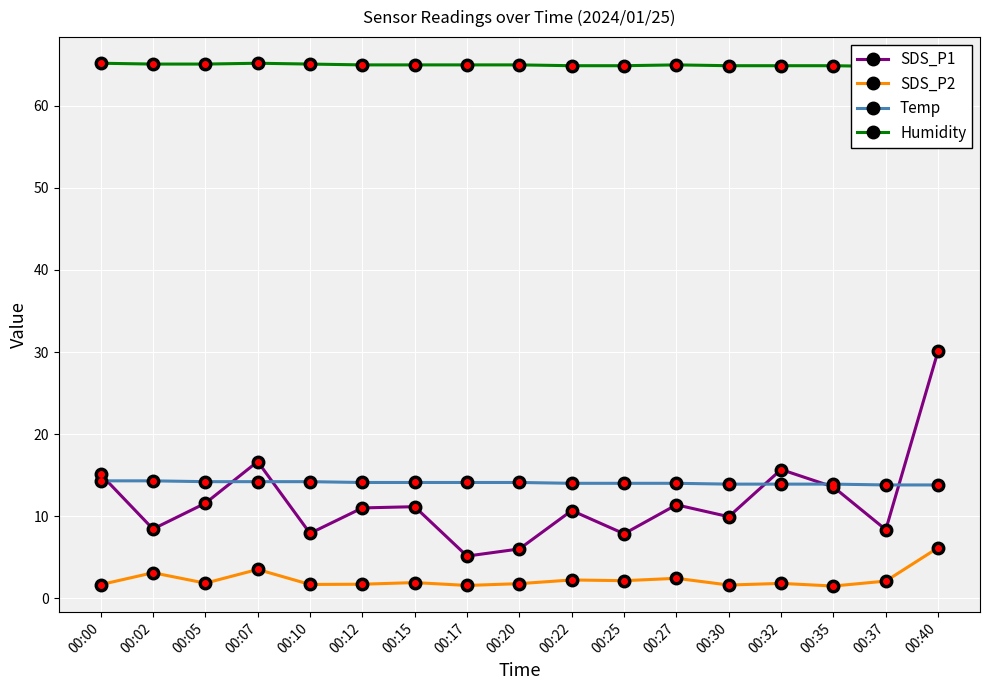

What is the approximate value of Temp at 00:35?

13.9